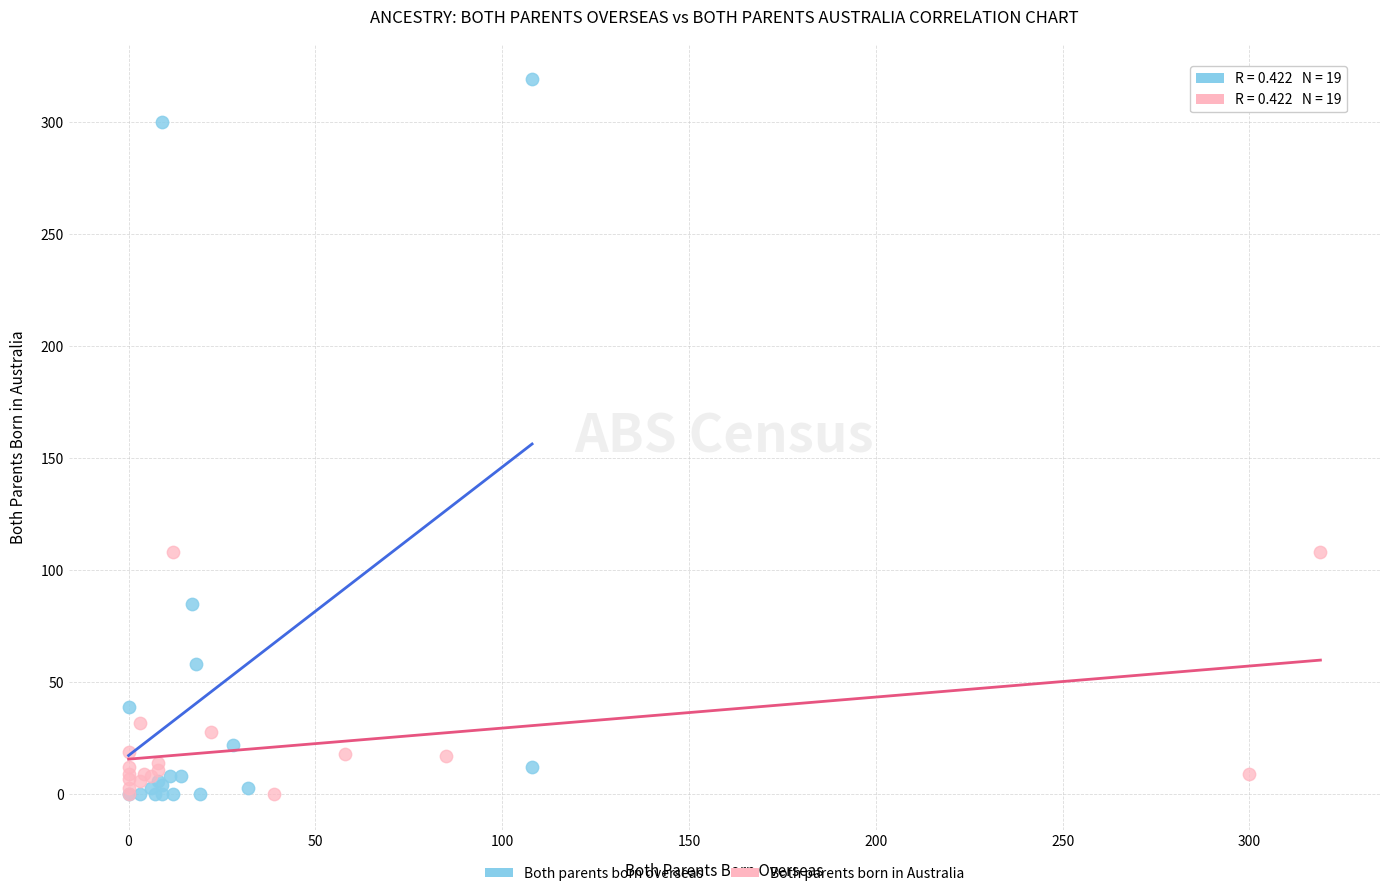

Which series contains the highest Y value?

Both parents born overseas